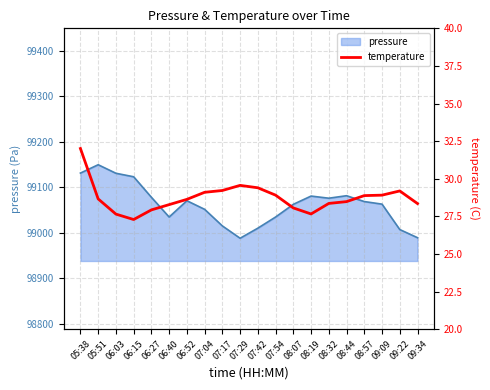

What is the minimum value shown in the chart?

27.3